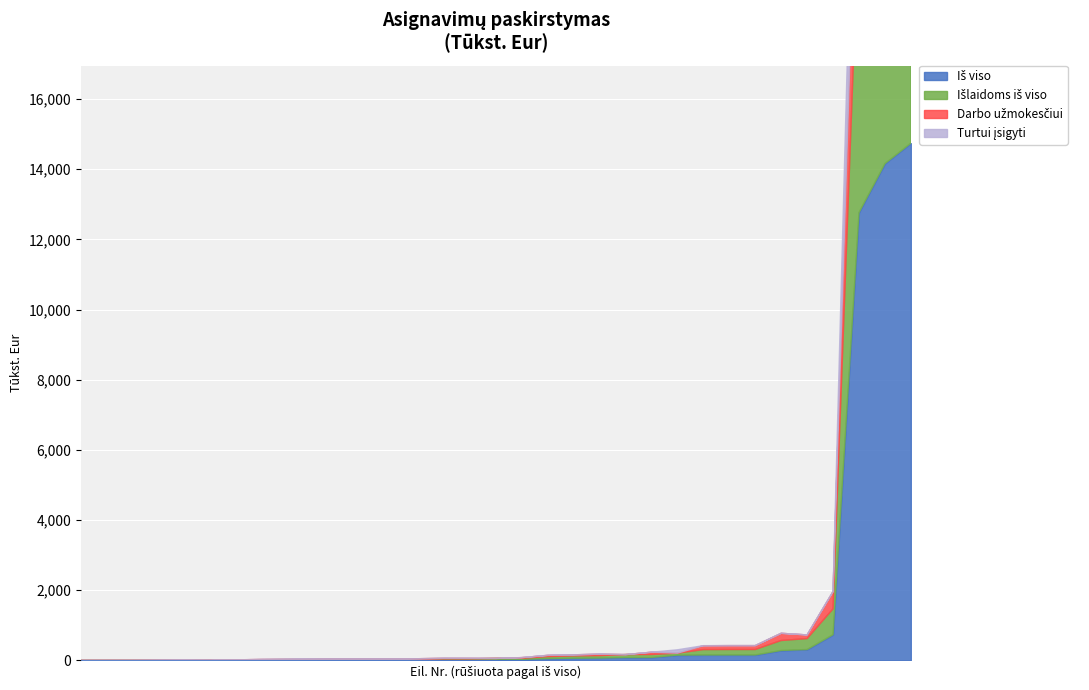

True or false: Iš viso and Turtui įsigyti cross at least once.

False